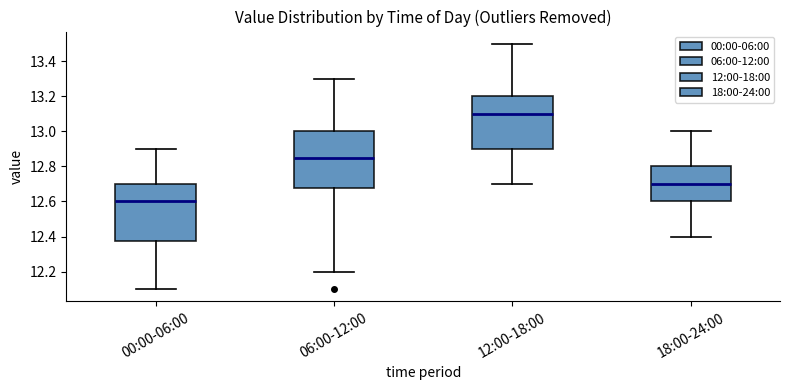

Reading left to right, transcribe this box plot: for each box, give where its median line is, the range the box spans, and where its two whiskers end, as read against the y-axis. The values are not printed on the chart, so give them approximately, as read against the axis.

00:00-06:00: median 12.60, box 12.38 to 12.70, whiskers 12.10 to 12.90
06:00-12:00: median 12.86, box 12.68 to 13.00, whiskers 12.20 to 13.30
12:00-18:00: median 13.10, box 12.90 to 13.20, whiskers 12.70 to 13.50
18:00-24:00: median 12.70, box 12.60 to 12.80, whiskers 12.40 to 13.00